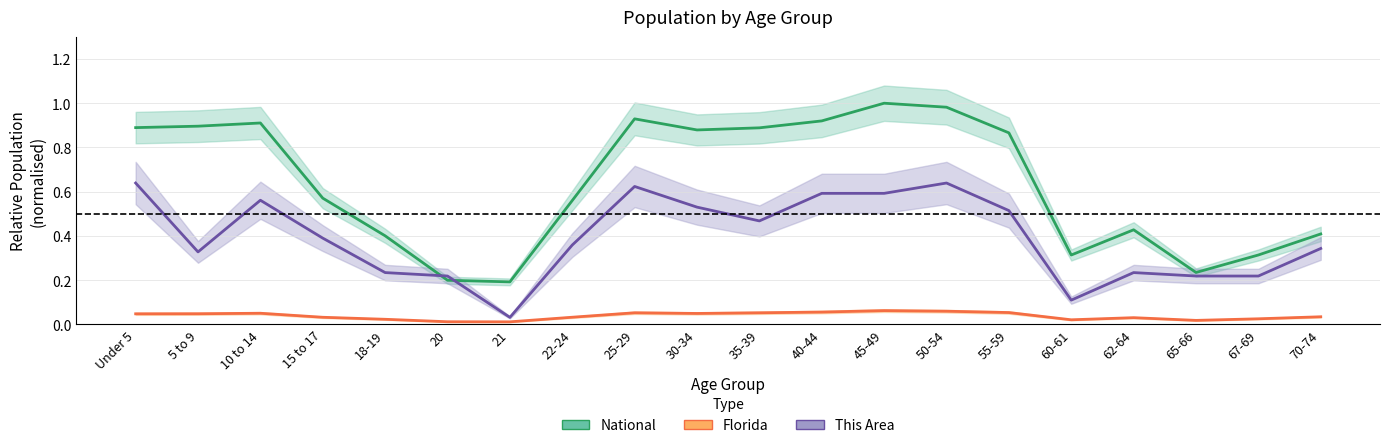

At which category is the sum across all series the highest?

50-54